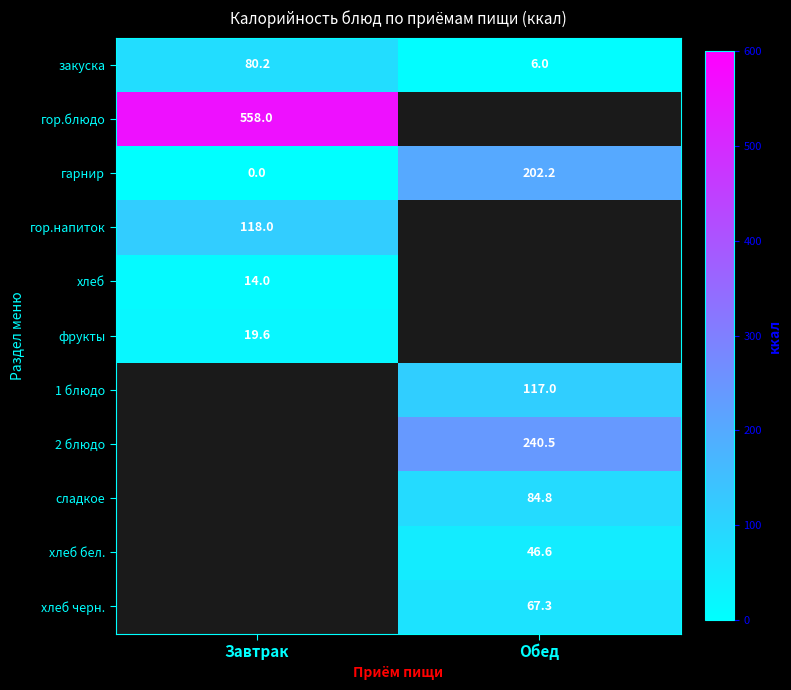

The гарнир series shows 84.6 at Обед. True or false?

False